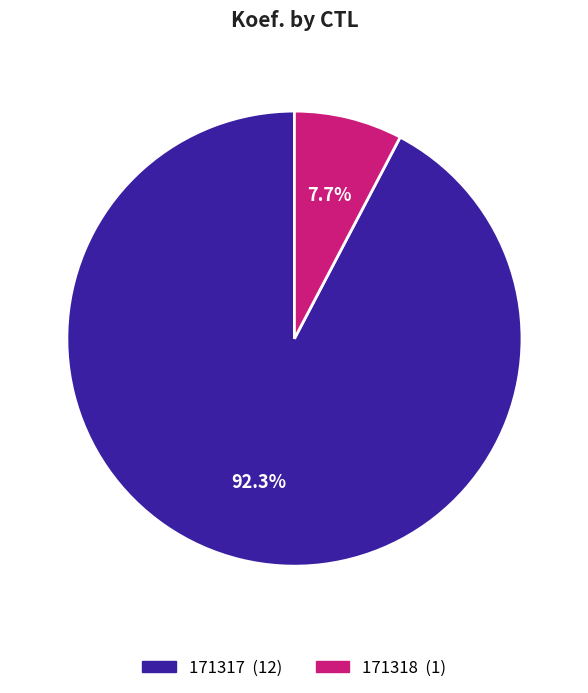

What percentage is the 171318 slice, to the nearest percent?

8%